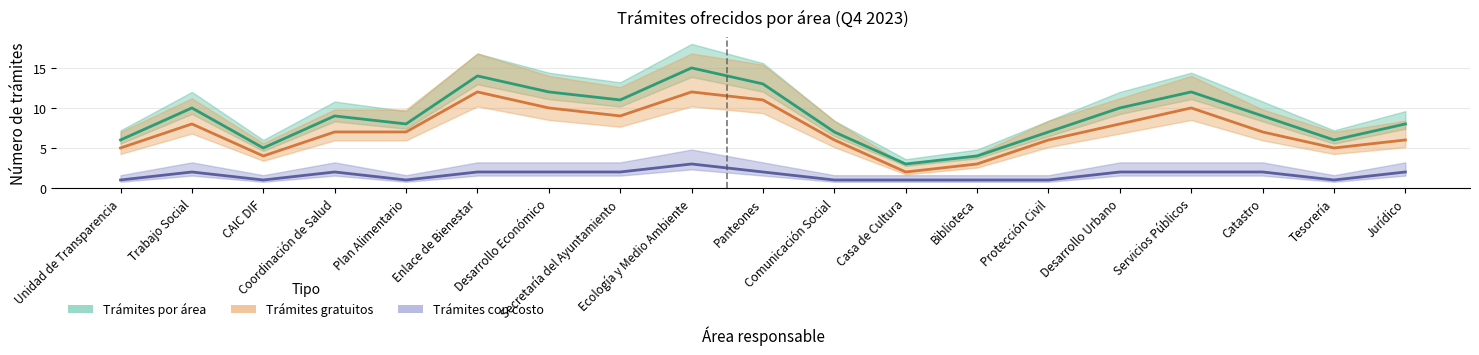

Does the chart have visible grid lines?

Yes